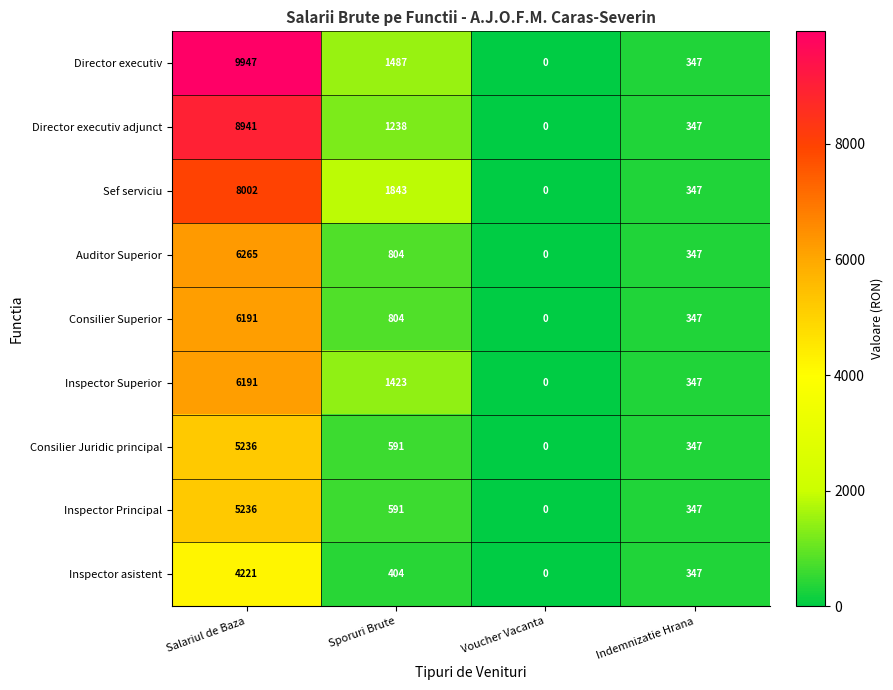

Rank the categories by Inspector Principal value from lowest to highest.

Voucher Vacanta, Indemnizatie Hrana, Sporuri Brute, Salariul de Baza